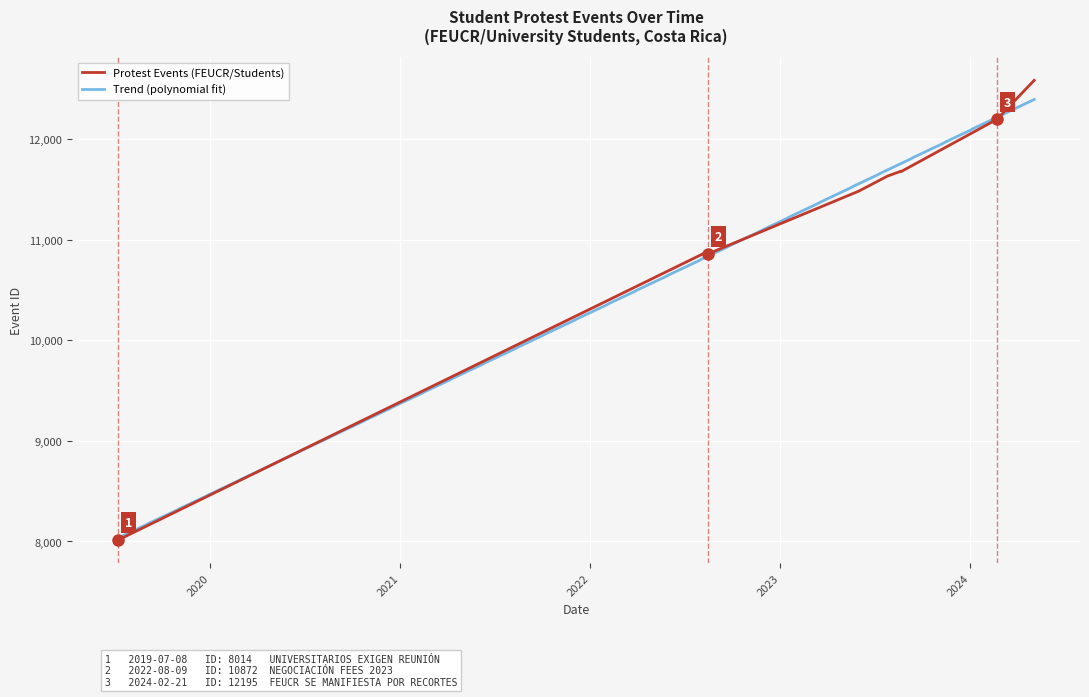

True or false: the data shows 3184 at 2019-07-08.

False